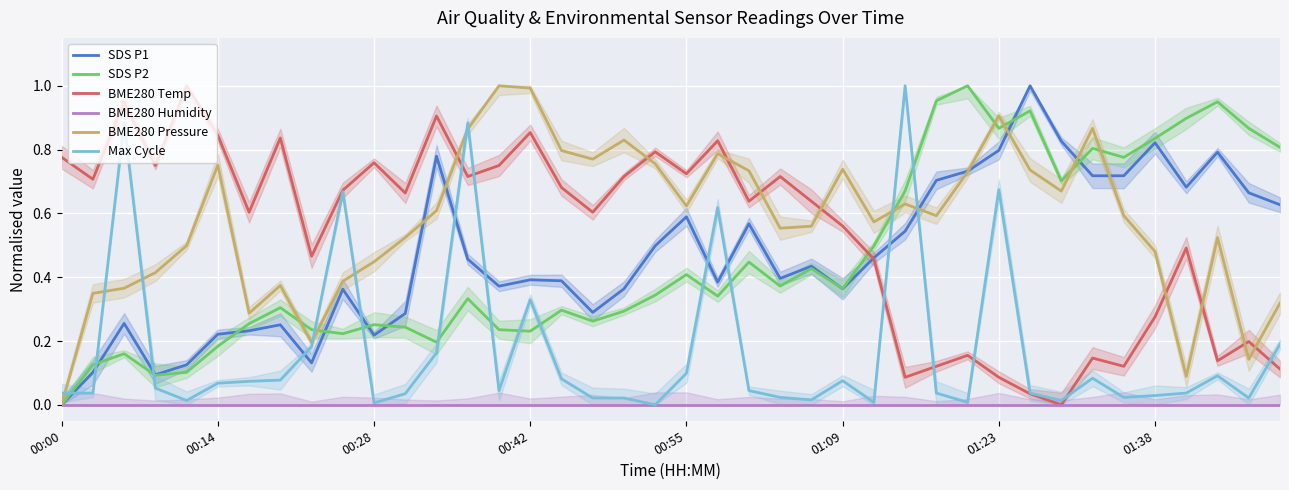

True or false: SDS P1 and Max Cycle cross at least once.

True